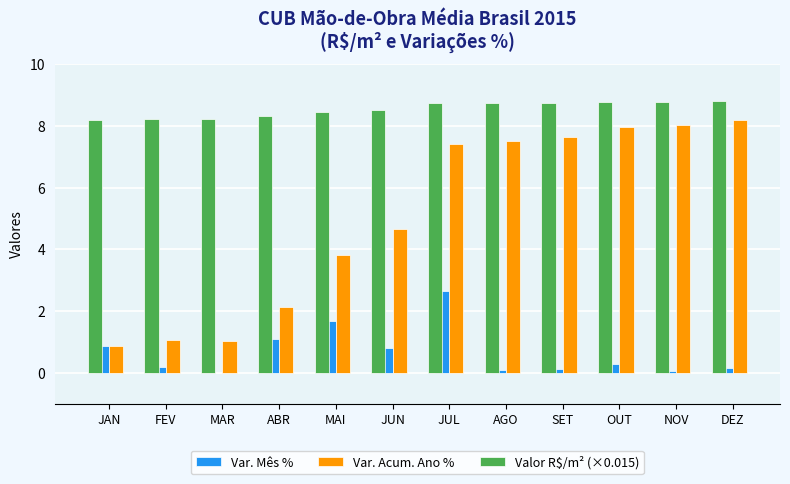

Count the Valor R$/m² (×0.015) values in the range 8 to 9.

12